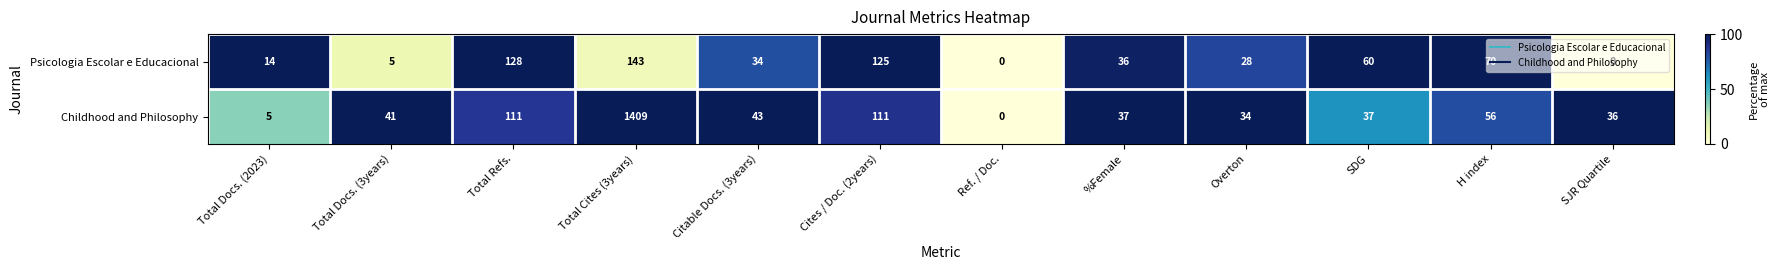

Which series has the widest spread of values?

Childhood and Philosophy